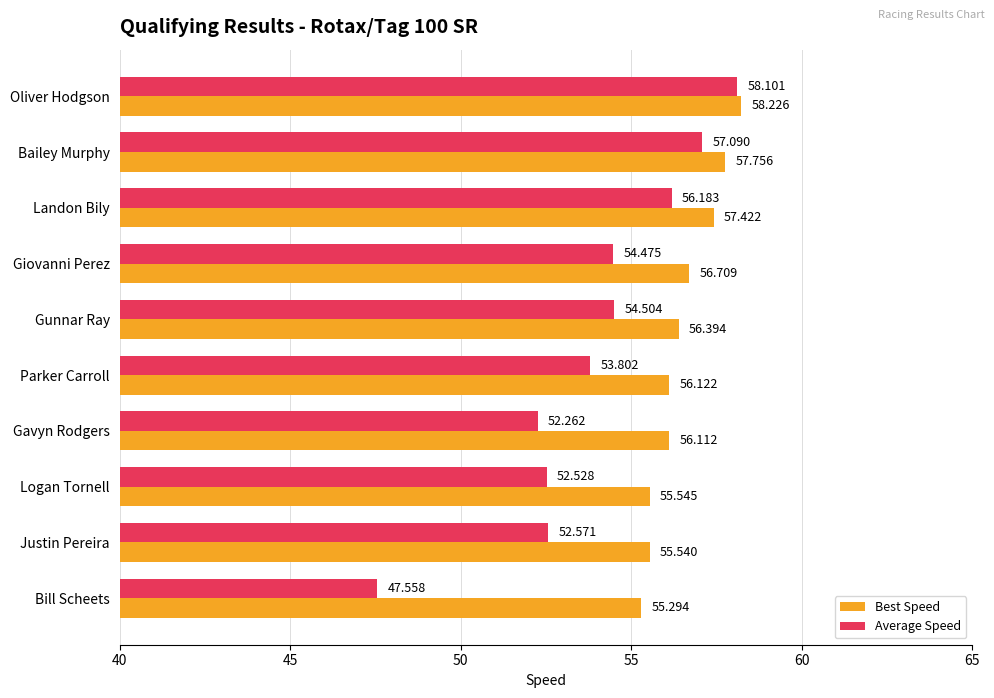

Which series has the widest spread of values?

Average Speed